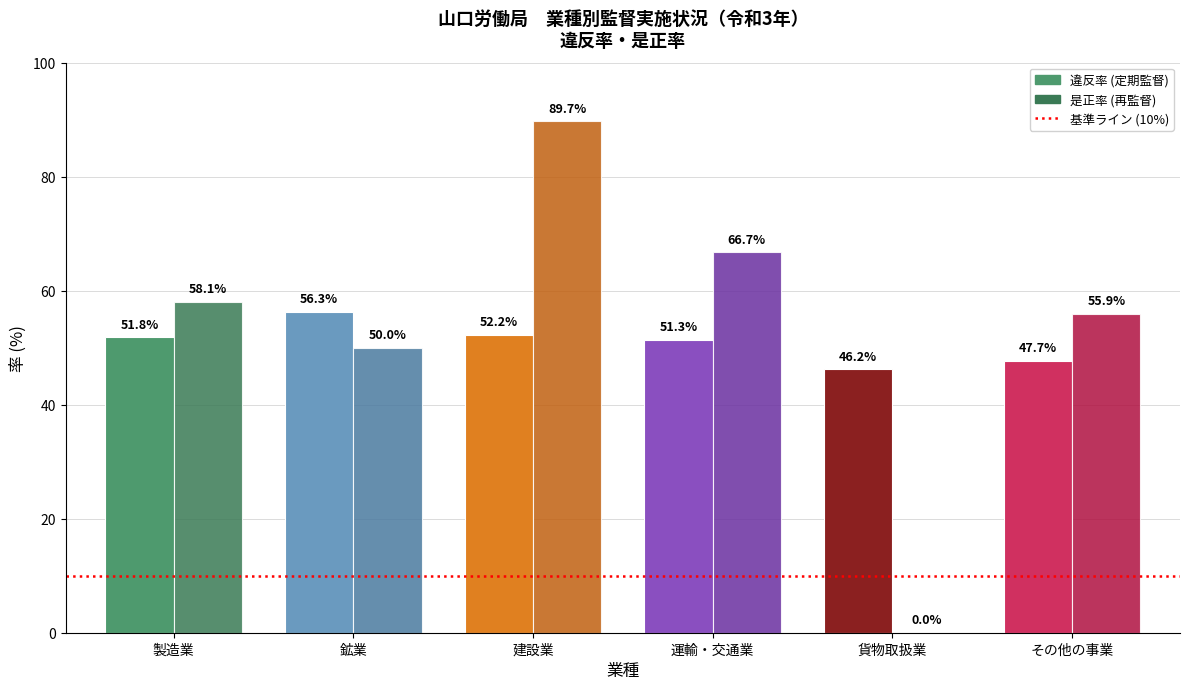

What position from the right is その他の事業?

1